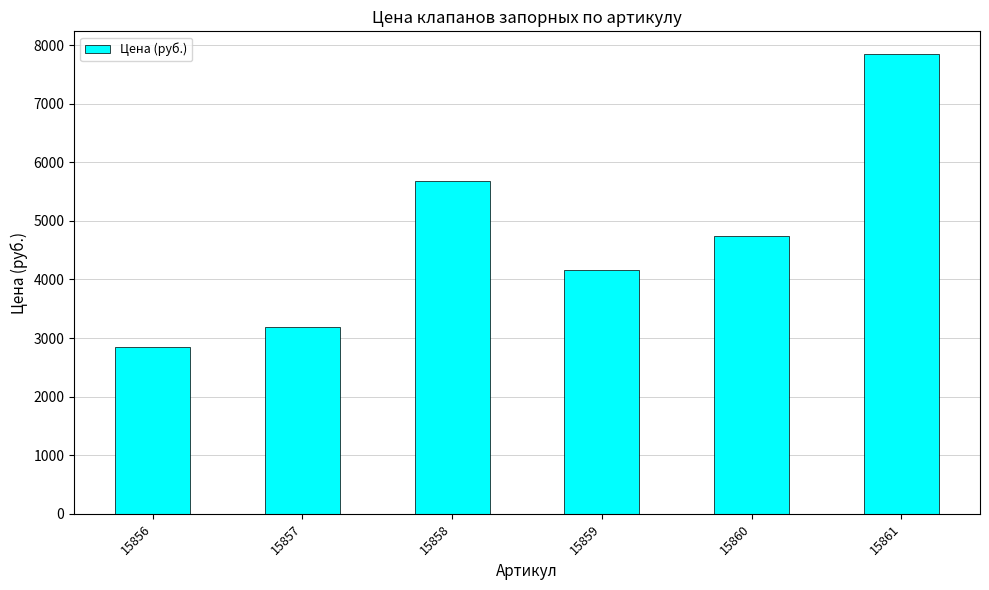

Does the chart contain stacked bars?

No